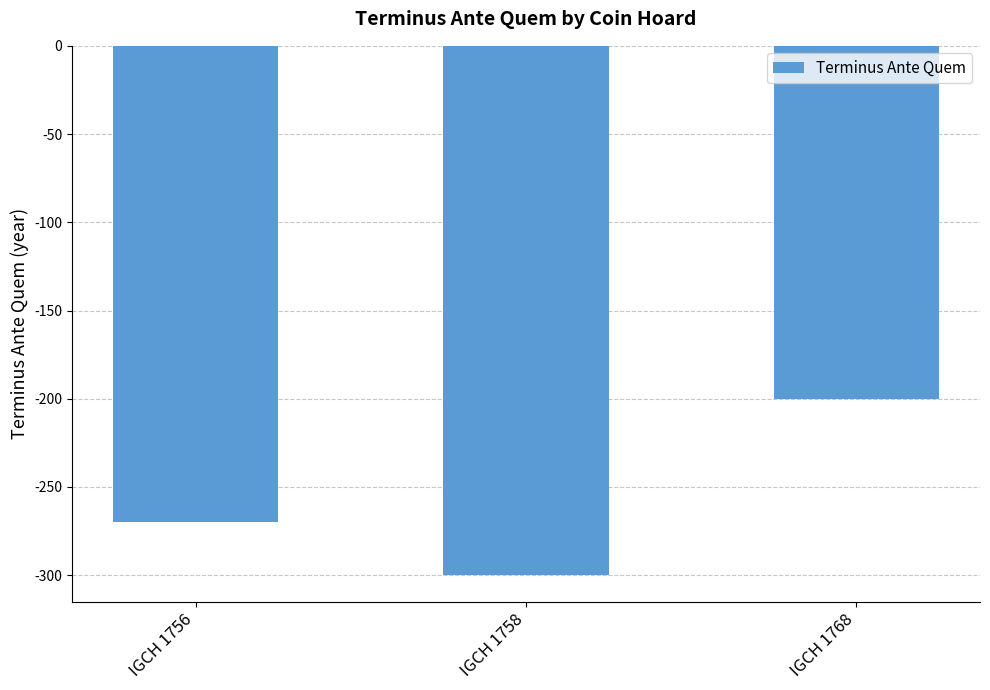

Rank the categories by value from highest to lowest.

IGCH 1768, IGCH 1756, IGCH 1758